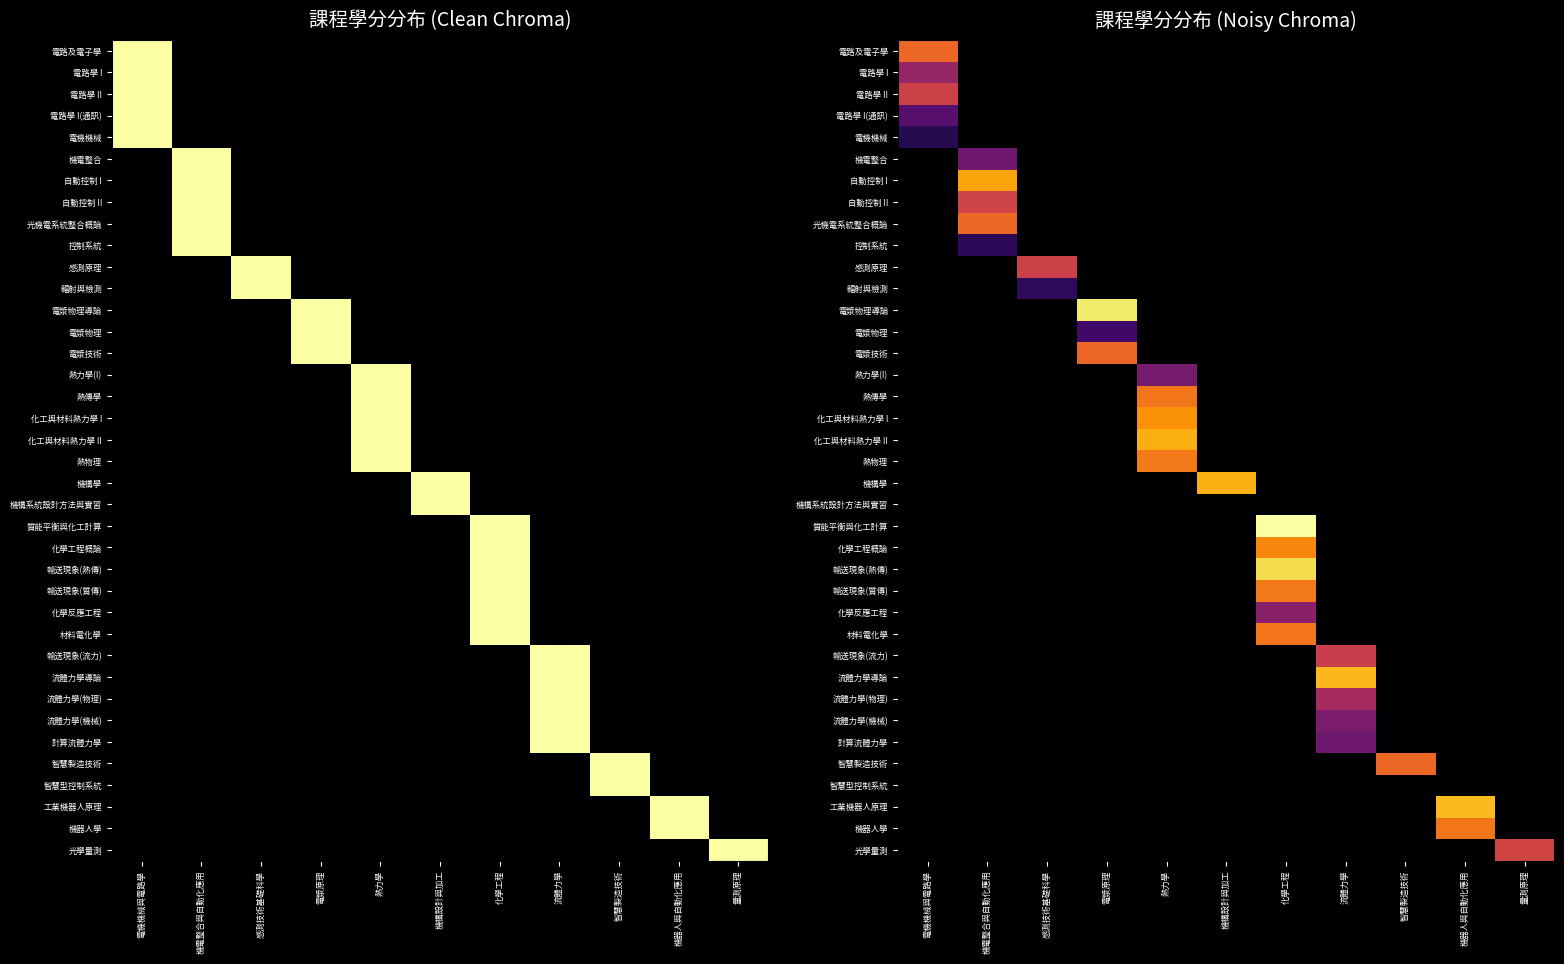

At which category is the sum across all series the highest?

化學工程